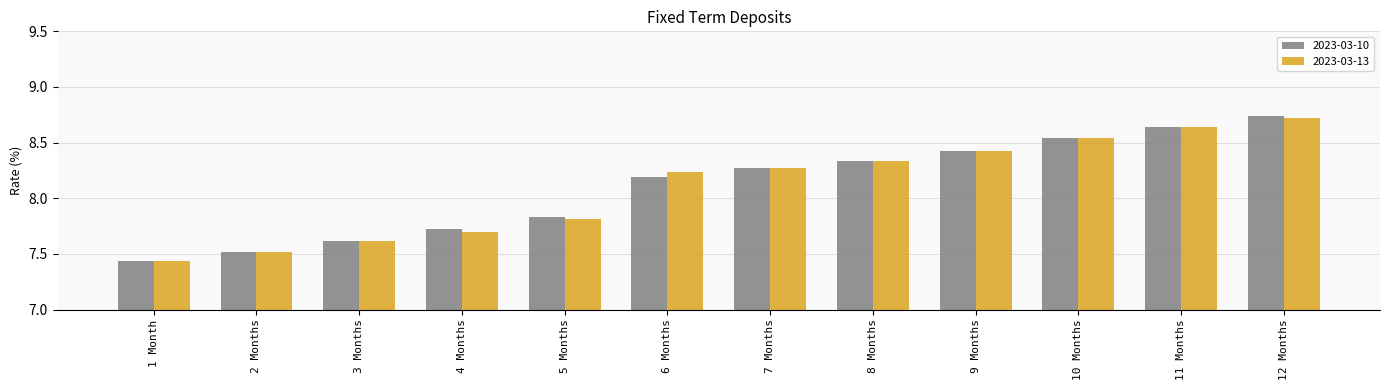

How many bars are there in each group?

2